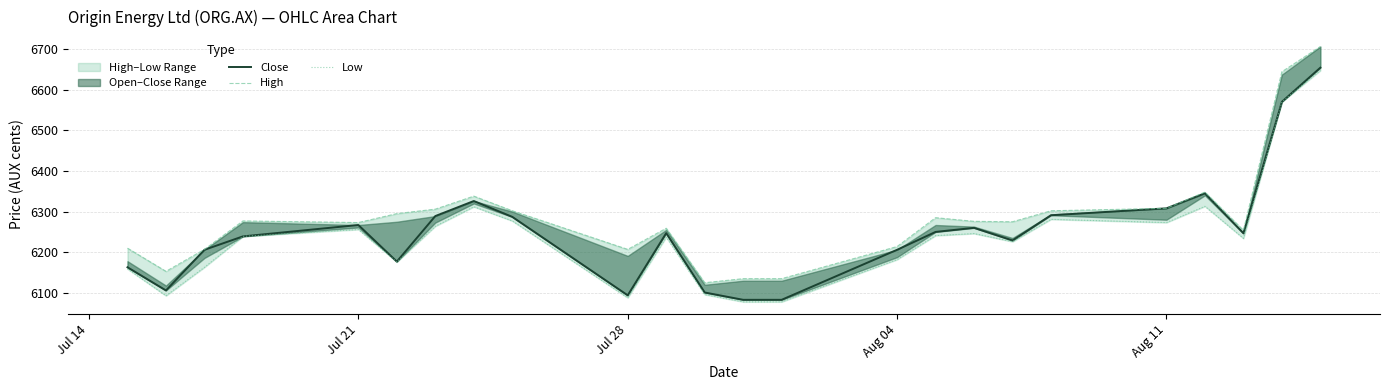

Reading left to right, list all the values displayed in this chart.

Close: 6163	6106	6206	6239	6267	6177	6289	6326	6287	6094	6247	6101	6083	6083	6206	6250	6260	6229	6291	6308	6345	6247	6570	6654
High: 6210	6153	6207	6277	6273	6295	6306	6338	6302	6207	6259	6125	6135	6135	6214	6285	6276	6275	6302	6308	6348	6254	6644	6706
Low: 6159	6093	6163	6239	6256	6176	6264	6312	6277	6088	6237	6096	6078	6078	6182	6241	6246	6226	6281	6273	6313	6234	6570	6647